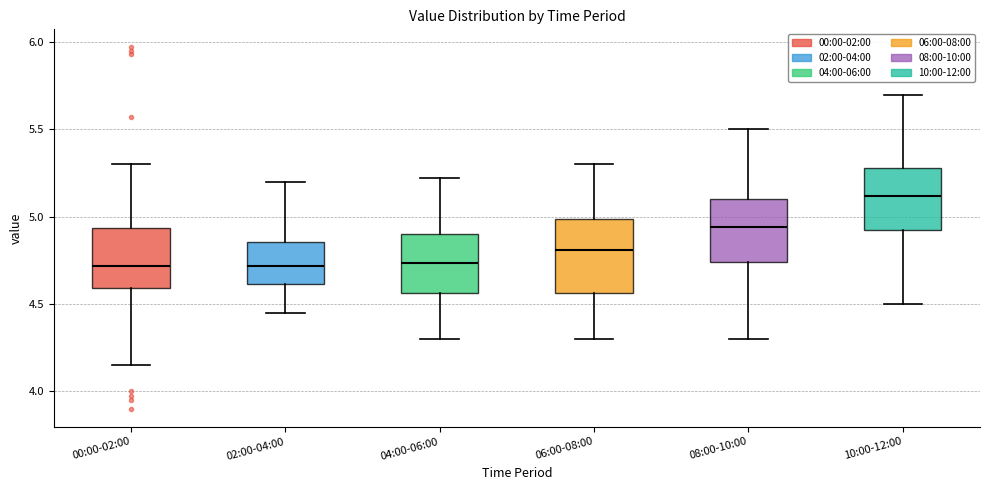

Comparing the boxes themselves (not the whiskers), which one is the tallest?

06:00-08:00